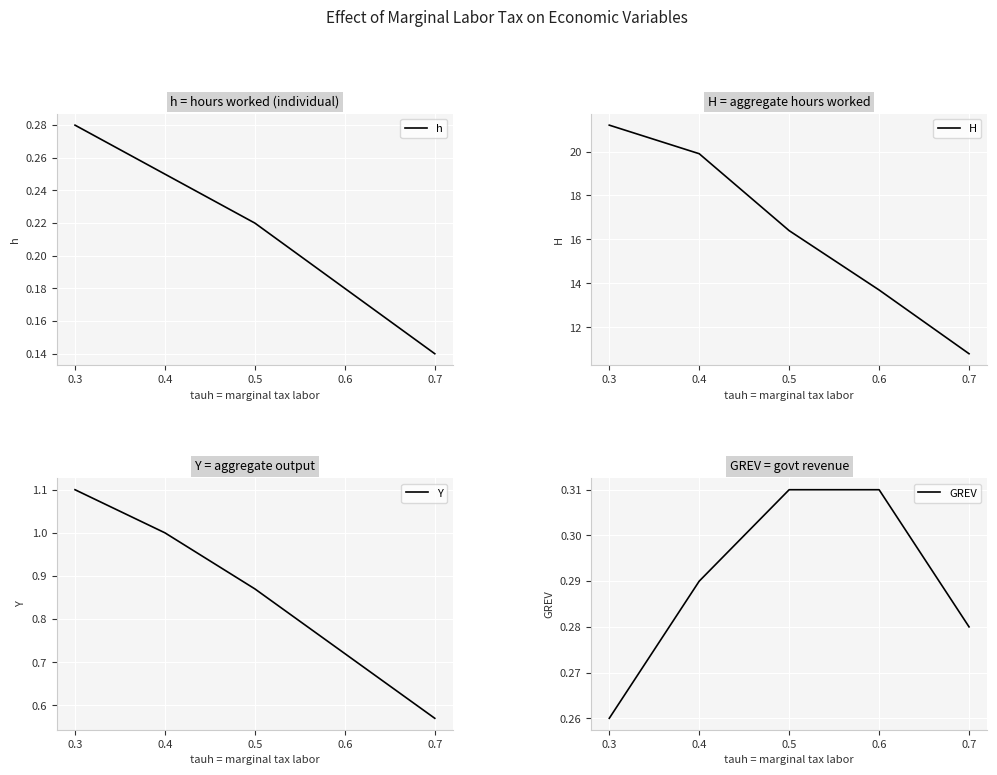

What are all the series names shown in the legend?

h, H, Y, GREV